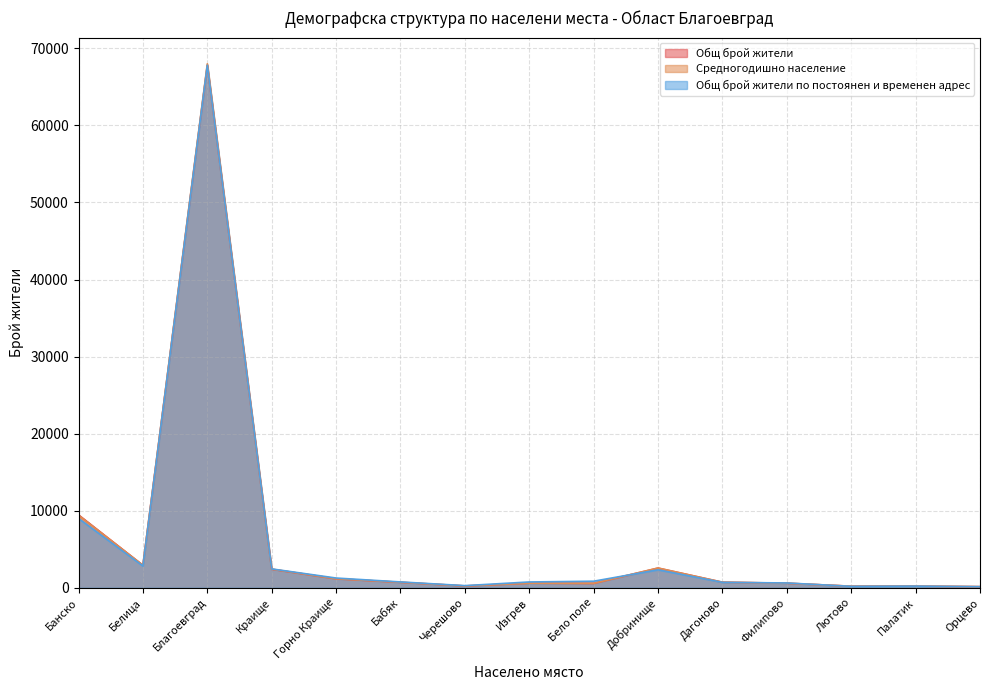

How many lines are shown in the chart?

3